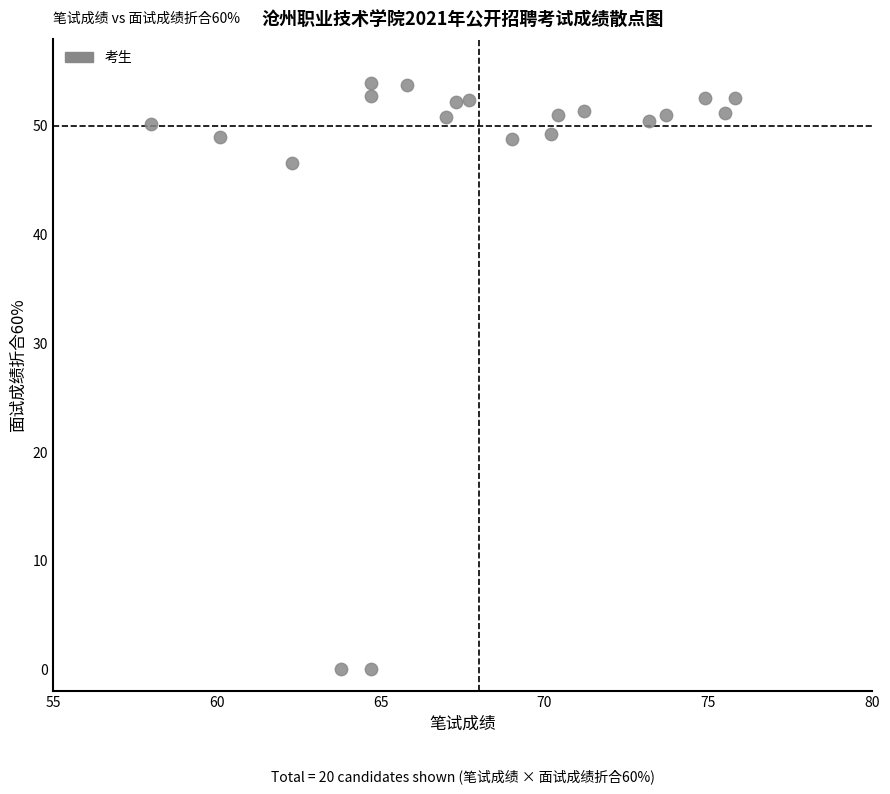

What Y value in the scatter plot is closest to 26?

46.6